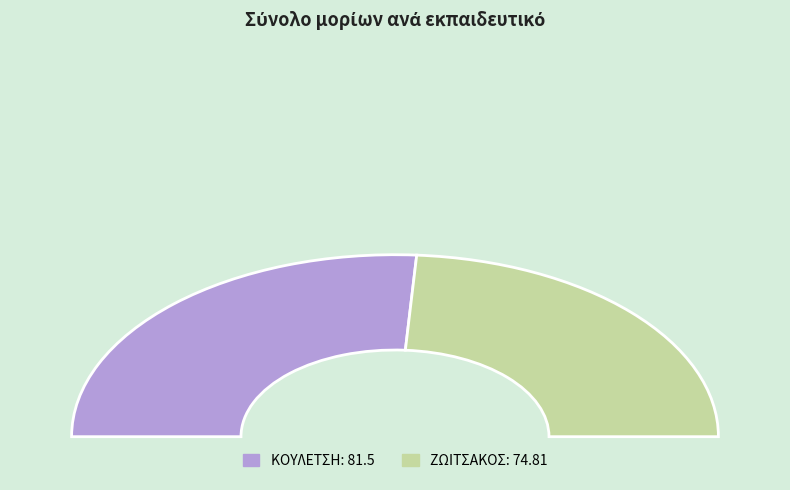

Is there any slice that represents more than half of the pie?

Yes